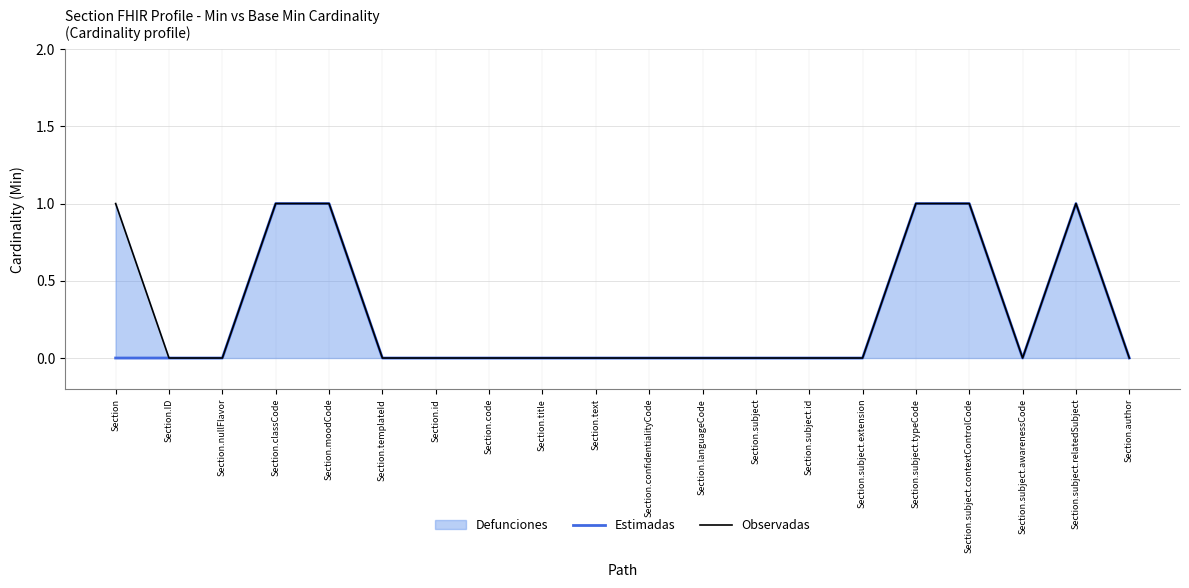

True or false: Estimadas and Observadas intersect in this chart.

False